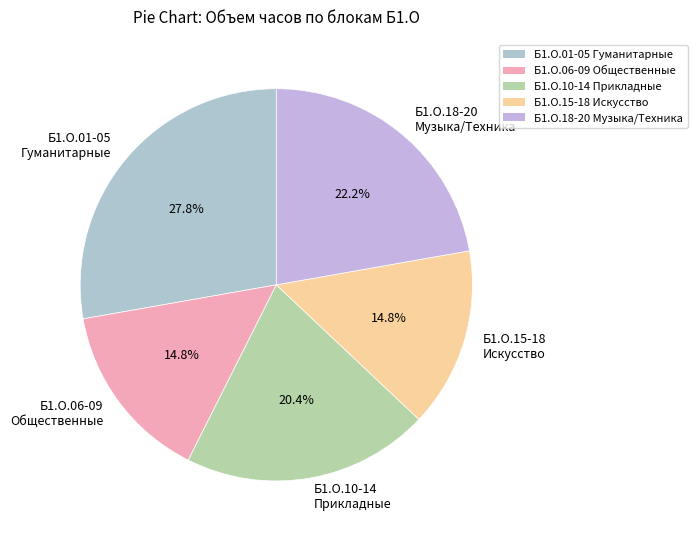

Does Б1.О.06-09 Общественные account for over 50% of the chart?

No